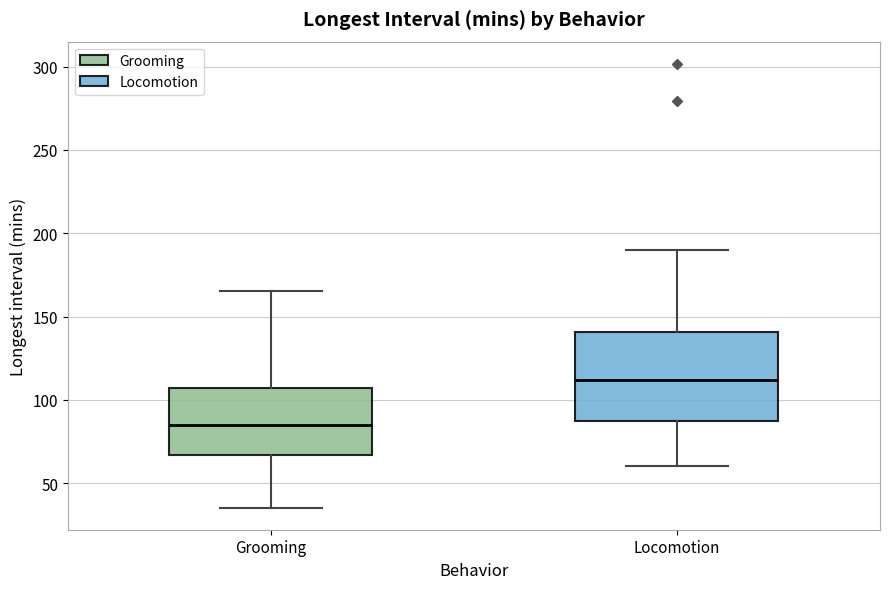

Reading left to right, read every box against the y-axis: the position of its median line, the range the box covers, and the ends of its whiskers. The values are not printed on the chart, so give them approximately, as read against the axis.

Grooming: median 85, box 65 to 105, whiskers 35 to 165
Locomotion: median 110, box 85 to 140, whiskers 60 to 190